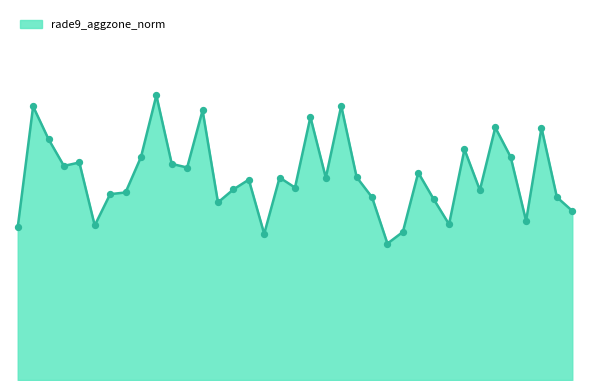

Does the chart have visible grid lines?

No